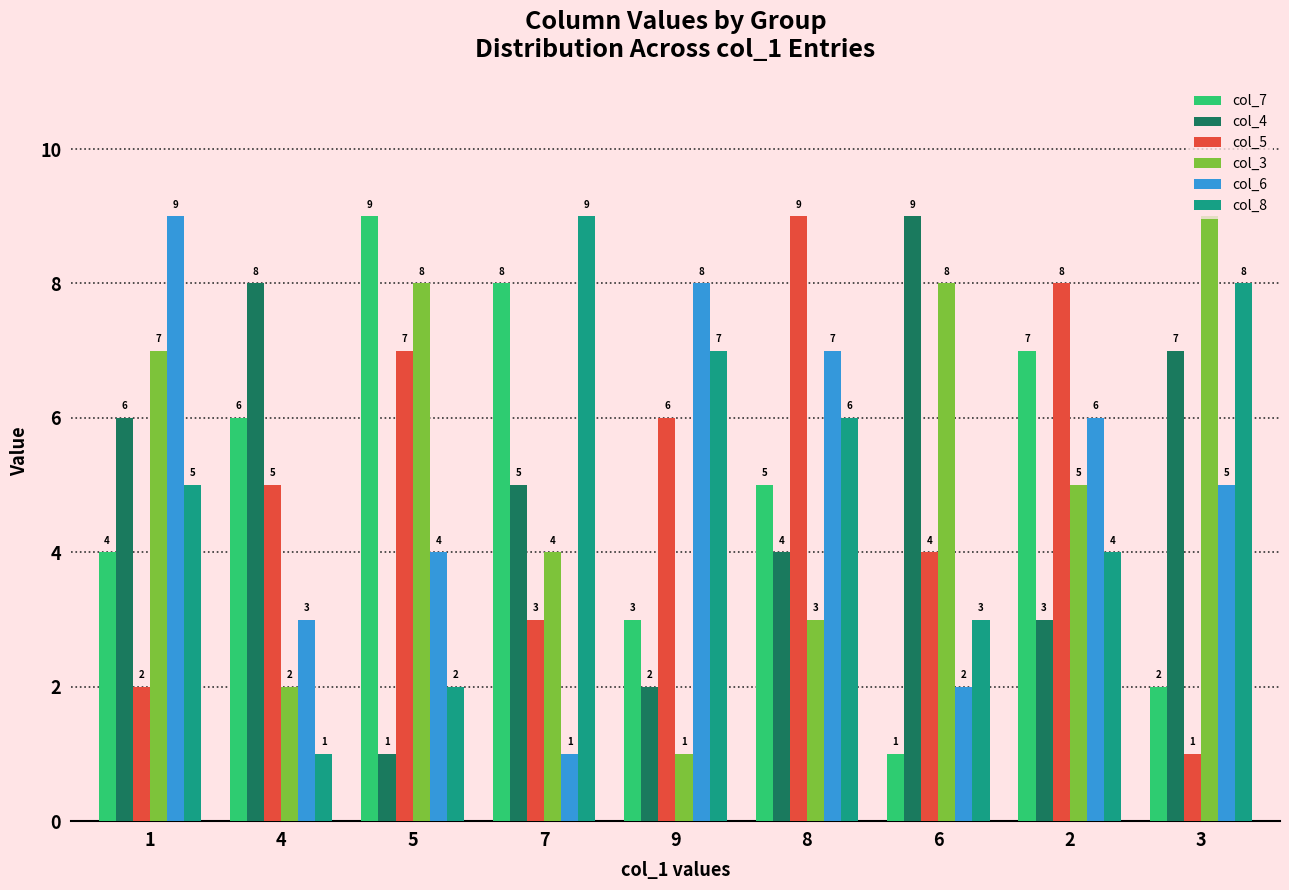

True or false: col_5 has a value of 1 at 1.

False